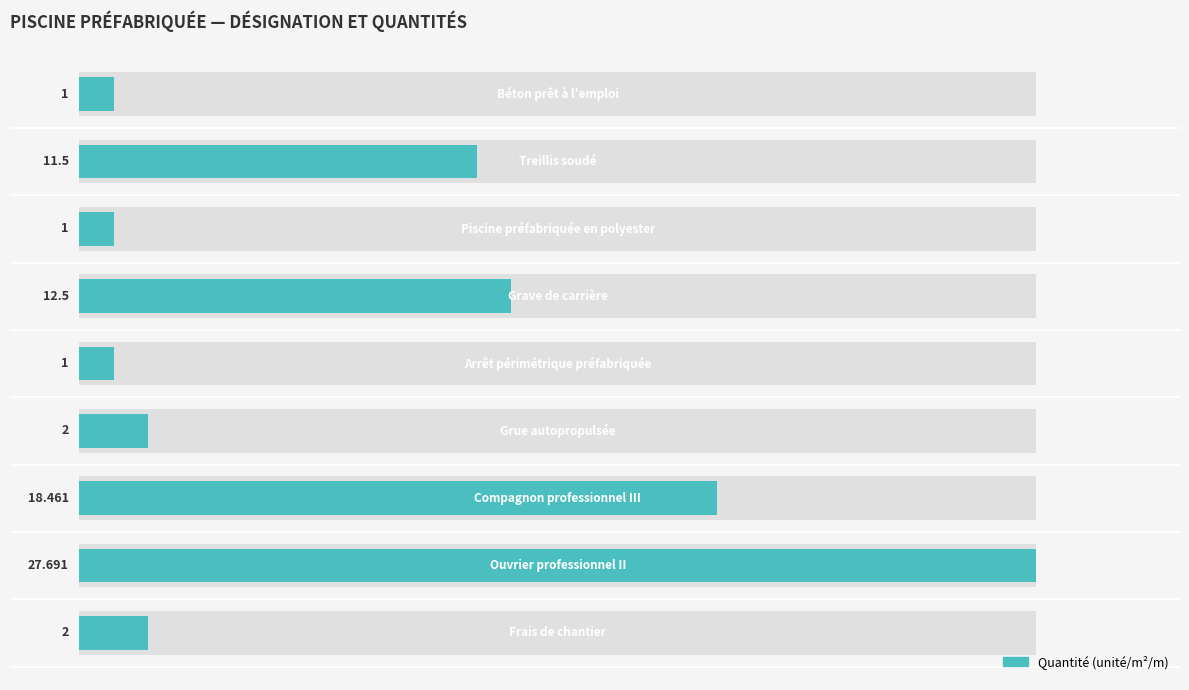

Reading left to right, transcribe all the data shown in this chart.

−5=1.0	0=11.5	5=1.0	10=12.5	15=1.0	20=2.0	25=18.5	30=27.7	35=2.0